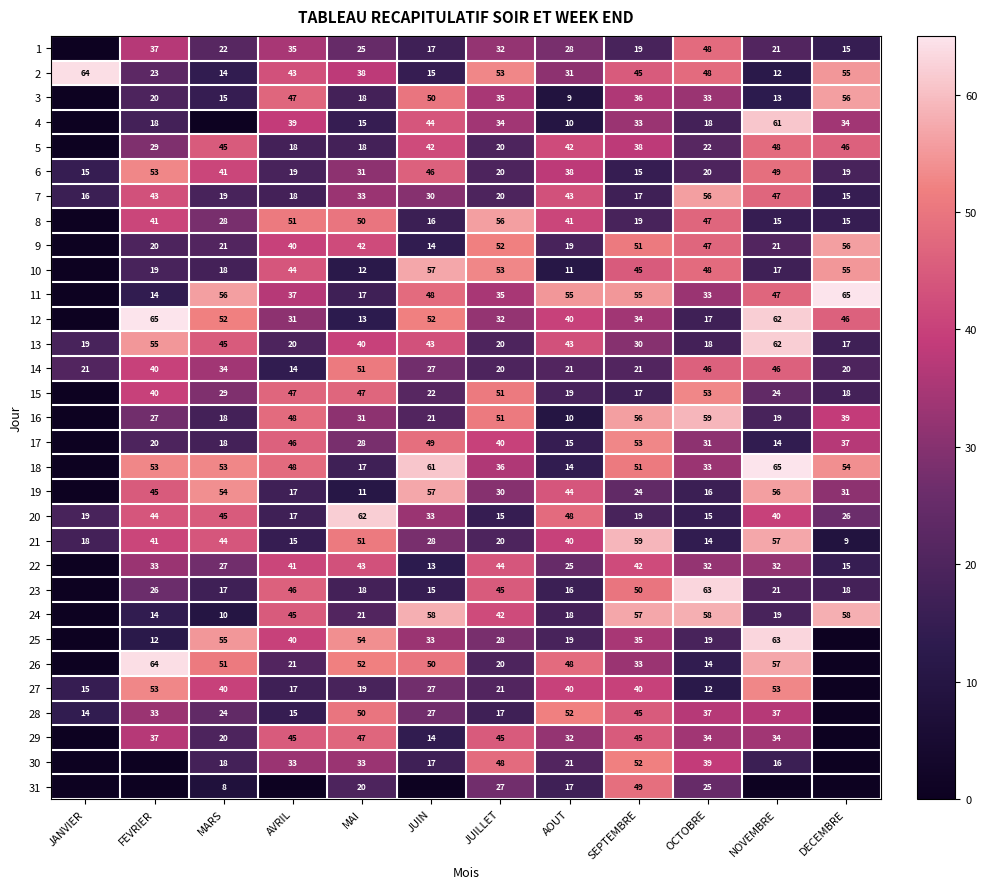

True or false: 7 has a value of 20 at JUILLET.

True